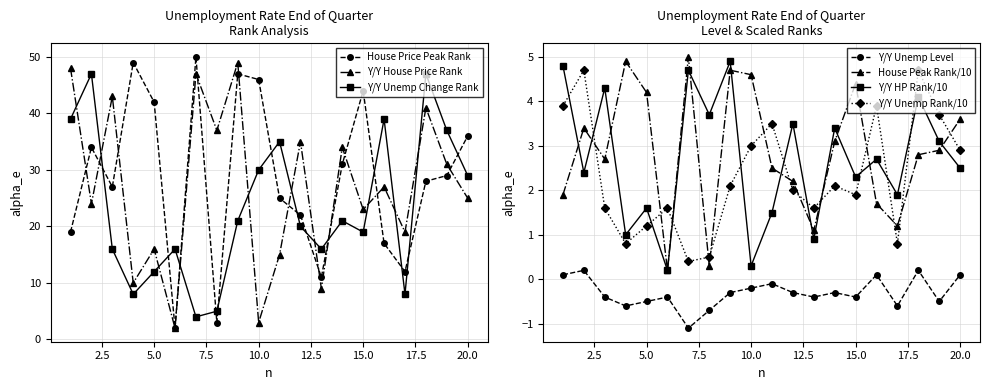

Count the number of data series in this chart.

4